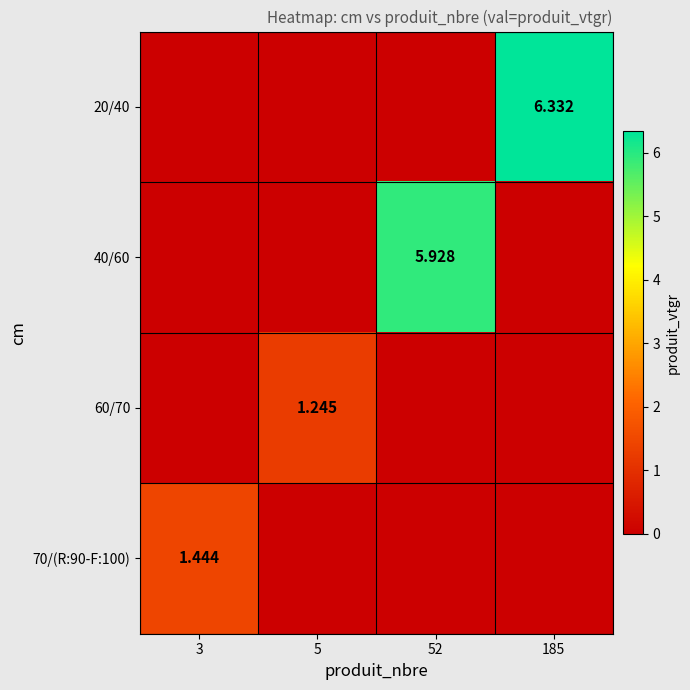

Between 5 and 185, which series saw the biggest shift?

20/40